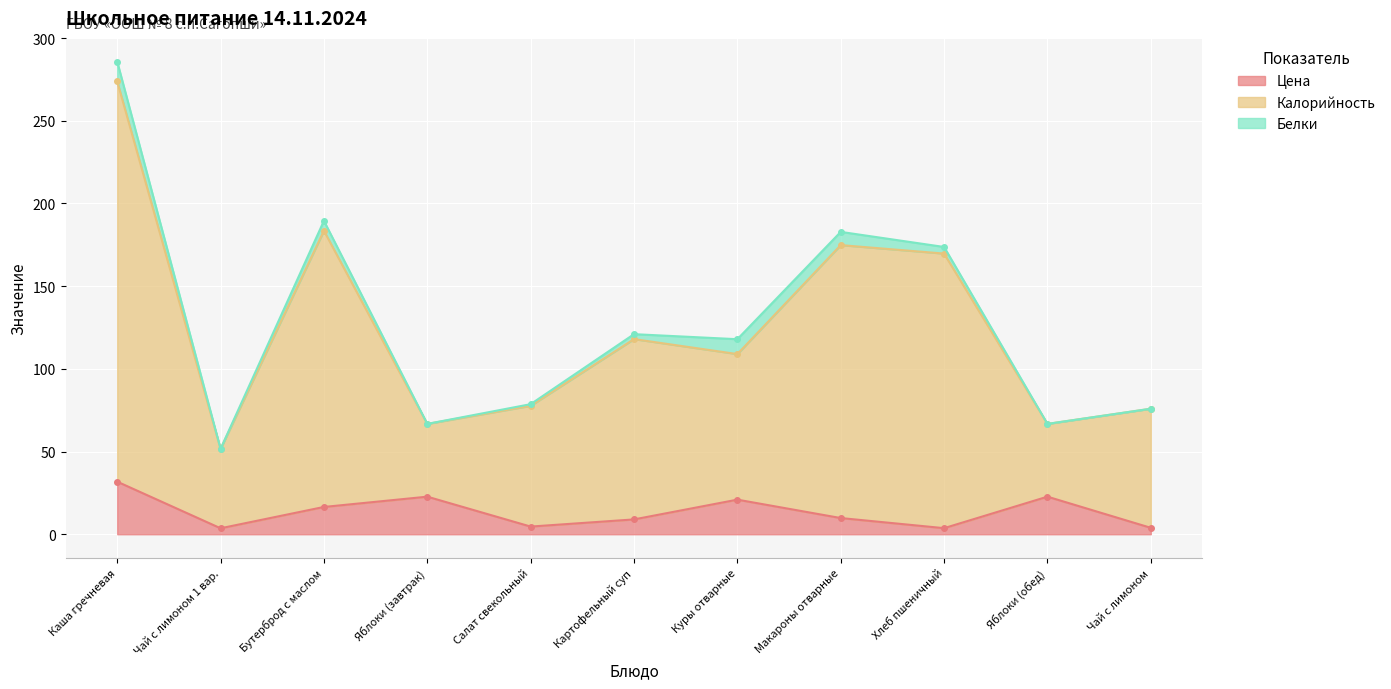

At which category does Цена reach its first local valley?

Чай с лимоном 1 вар.